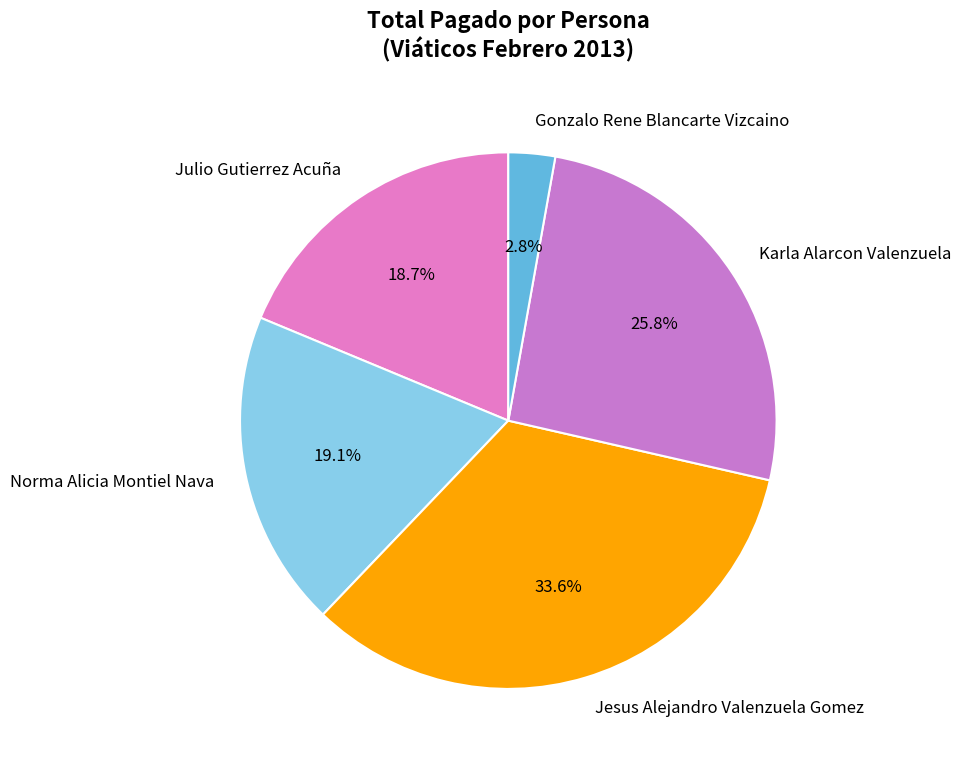

Is the sum of Norma Alicia Montiel Nava and Jesus Alejandro Valenzuela Gomez greater than half?

Yes